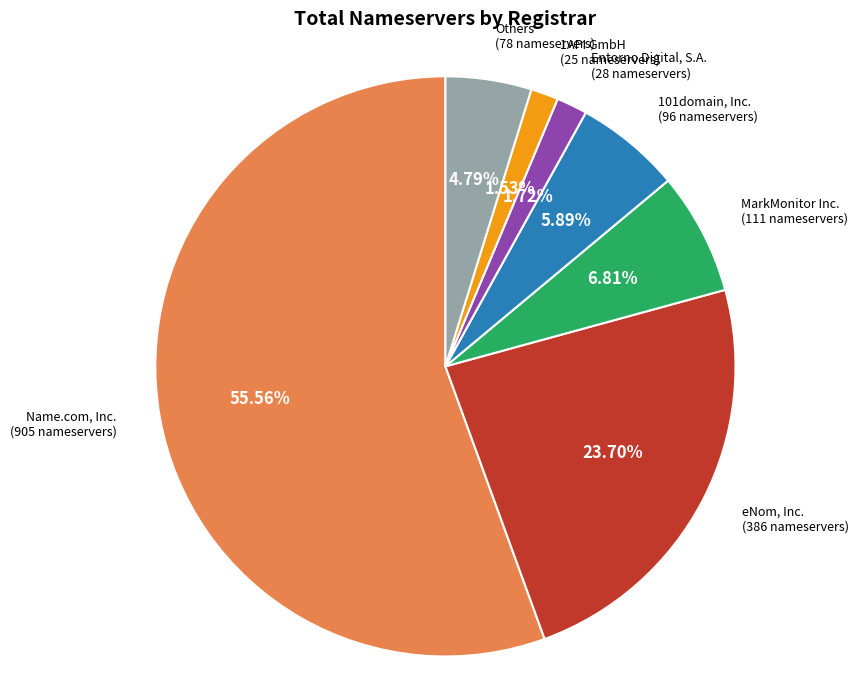

Rank the categories by value from highest to lowest.

Name.com, Inc., eNom, Inc., MarkMonitor Inc., 101domain, Inc., Others, Entorno Digital, S.A., 1API GmbH